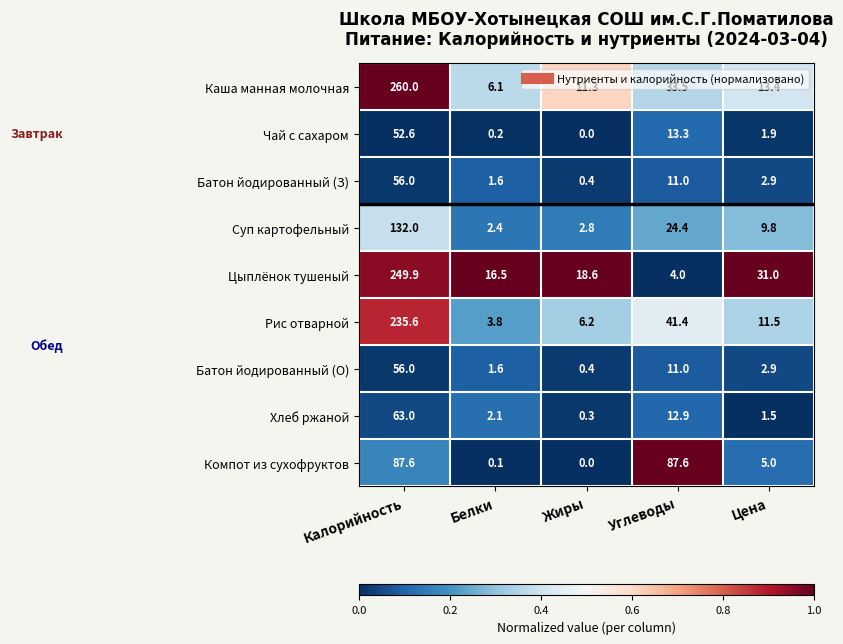

What is the sum of all Цыплёнок тушеный values?

320.0